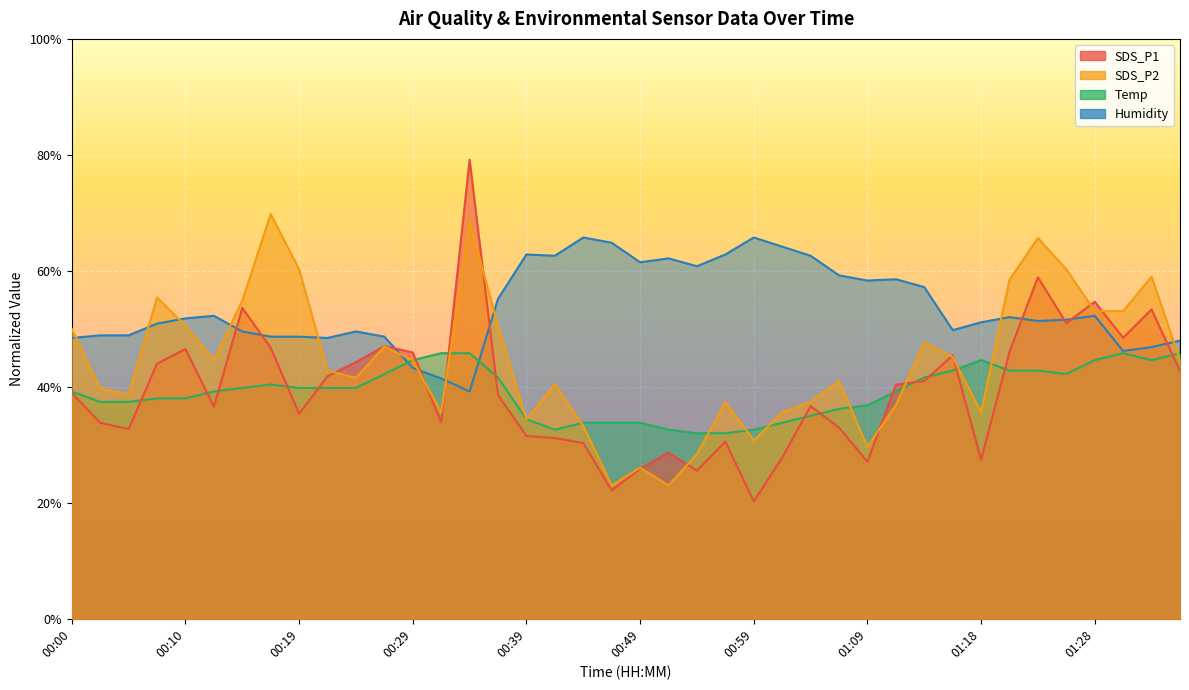

What is the lowest value of the Temp series?

32.0